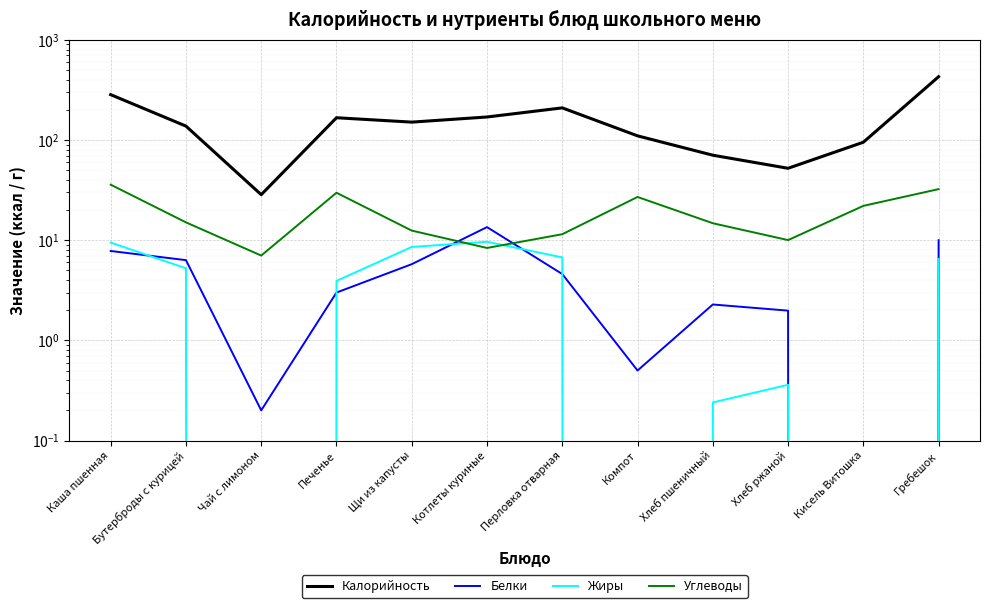

What is the highest value of the Жиры series?

9.6